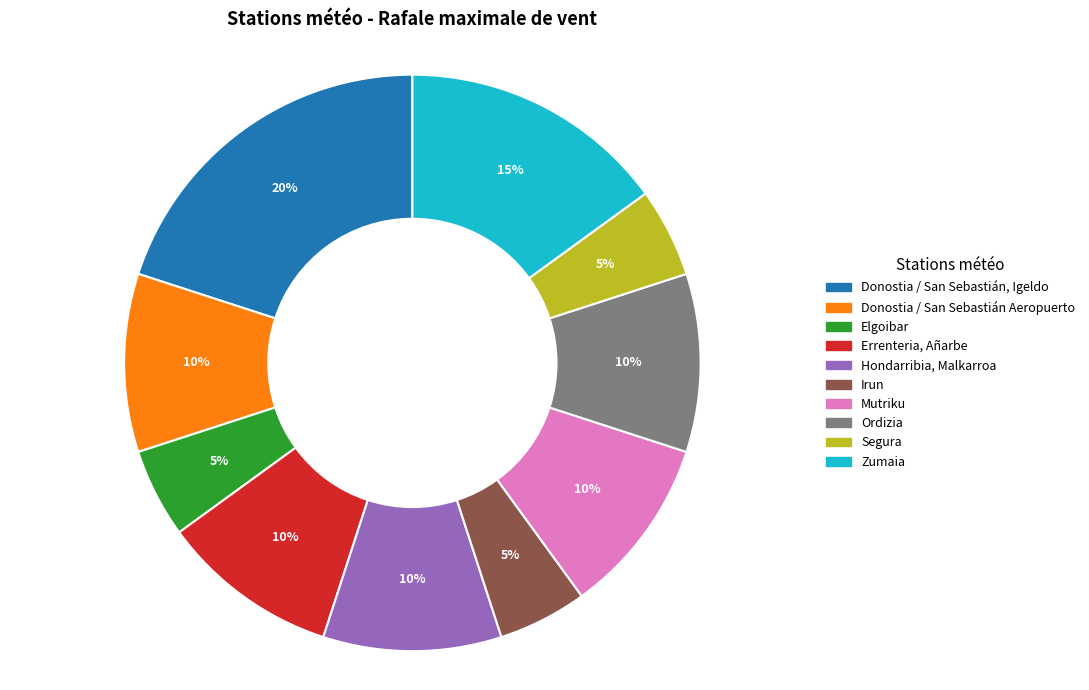

To the nearest percent, what portion does Segura represent?

5%